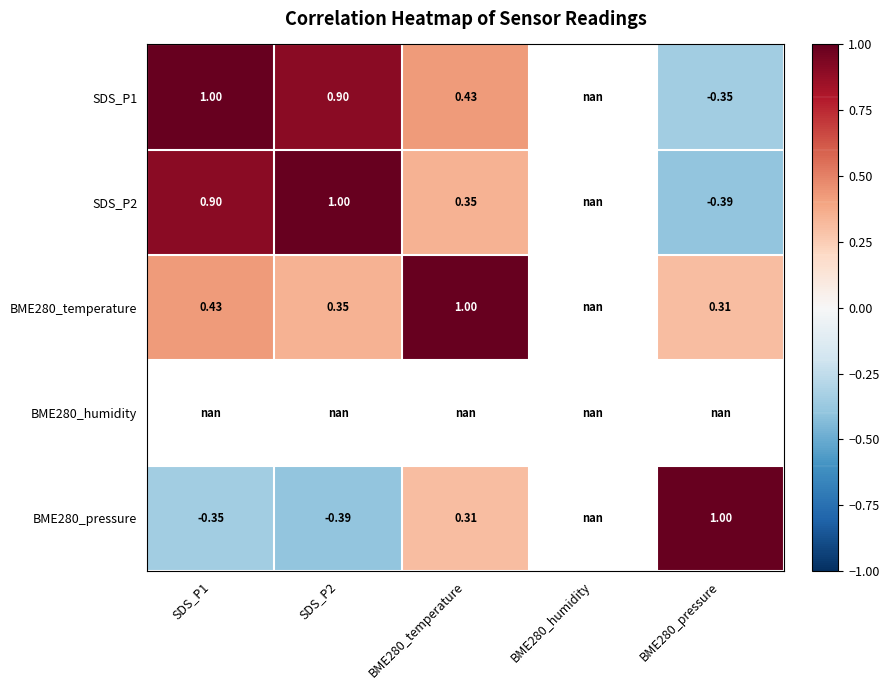

Is it true that SDS_P1 equals 0.4 at BME280_temperature?

True